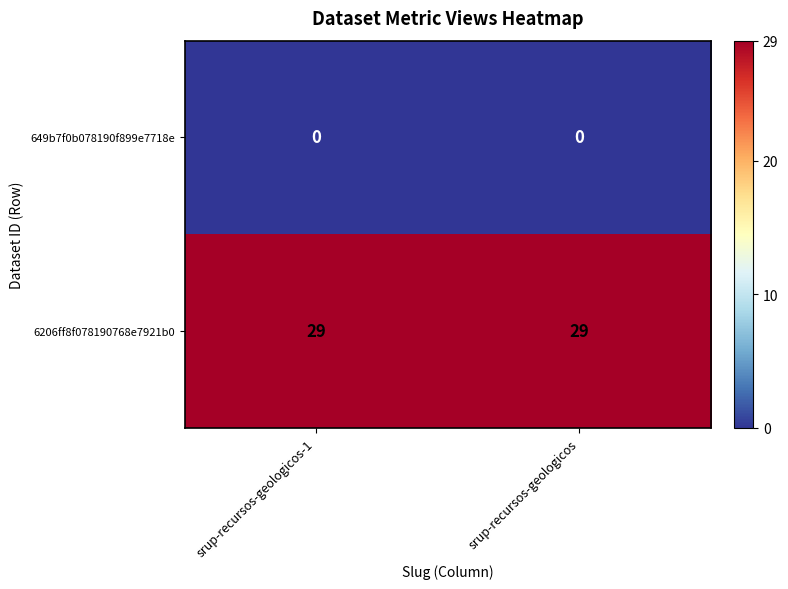

What is the total value across all series at srup-recursos-geologicos-1?

29